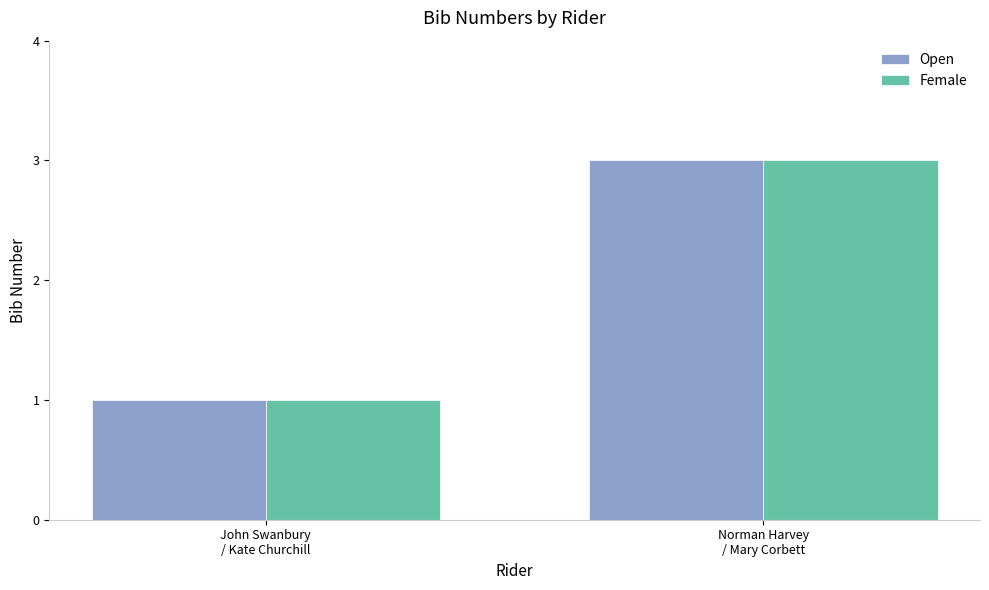

What is the greatest value displayed?

3